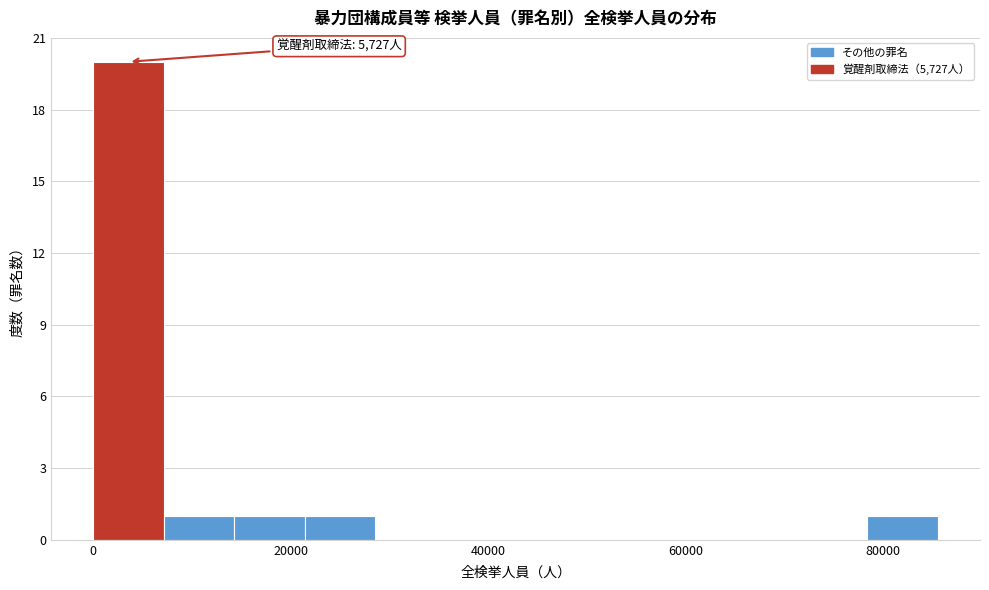

Read against the x-axis, roughly where is the centre of the tallest bar?

4000